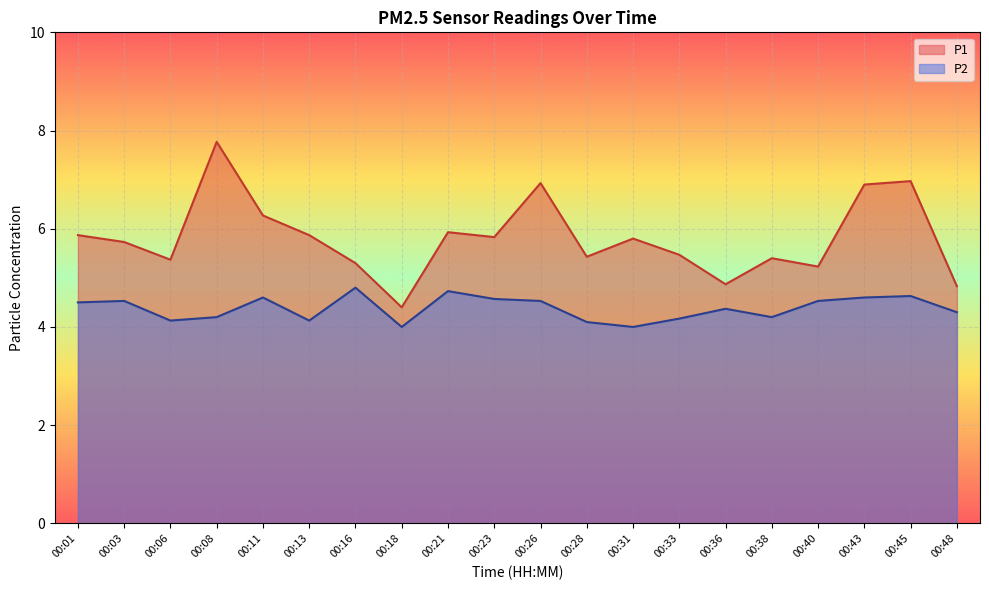

At how many categories does at least one series exceed 4?

20